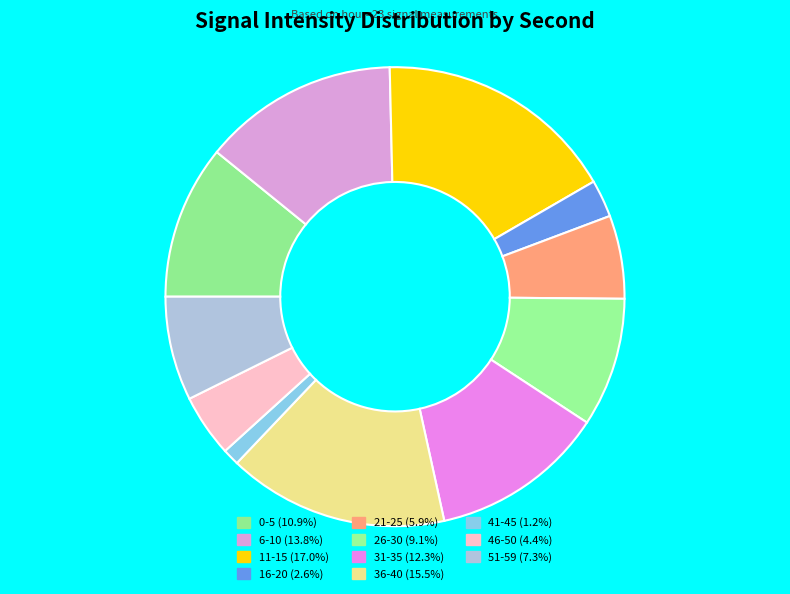

Count the number of slices in the pie.

11